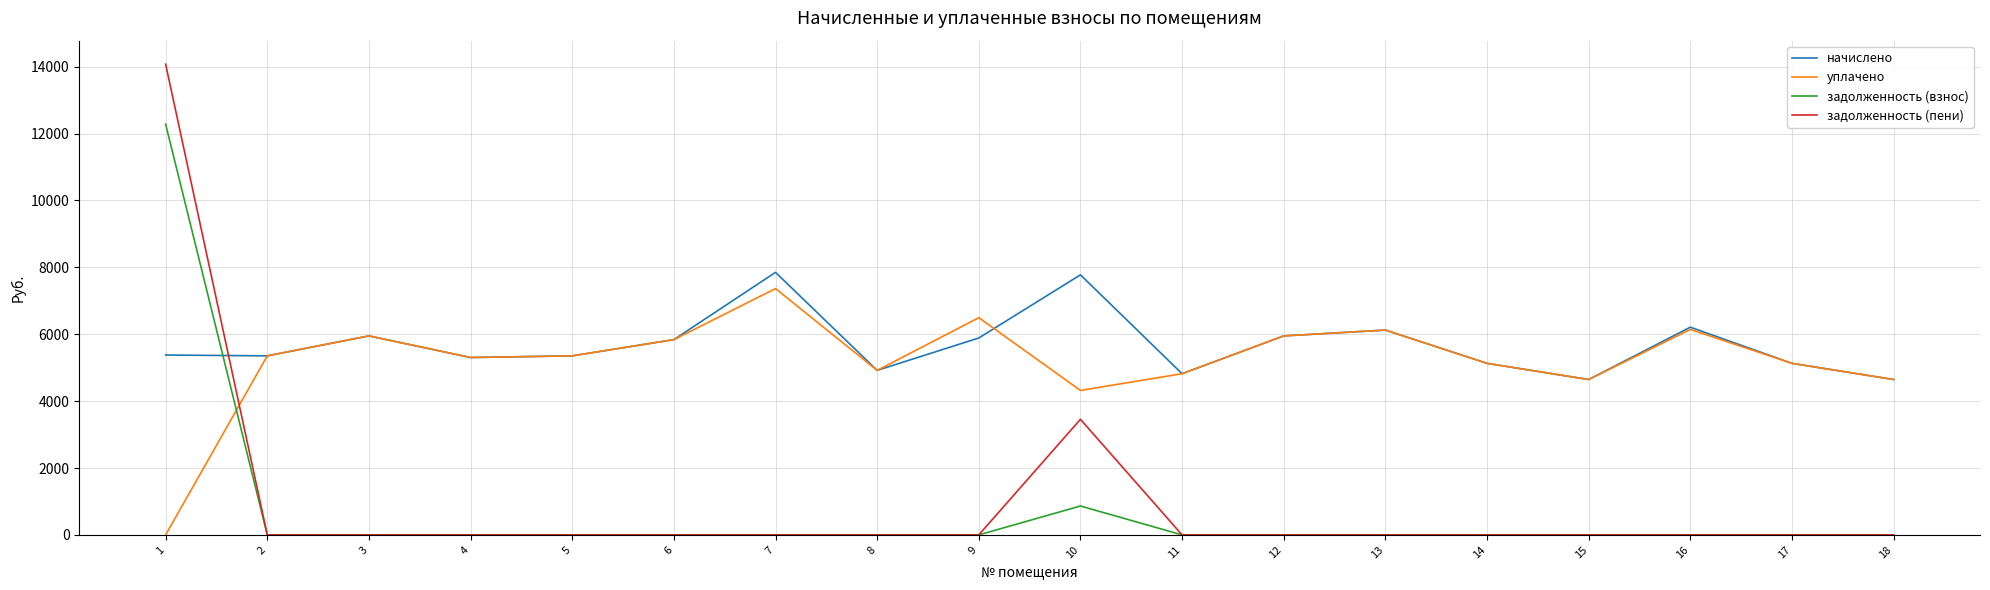

True or false: уплачено has a value of 5129.5 at 14.

True